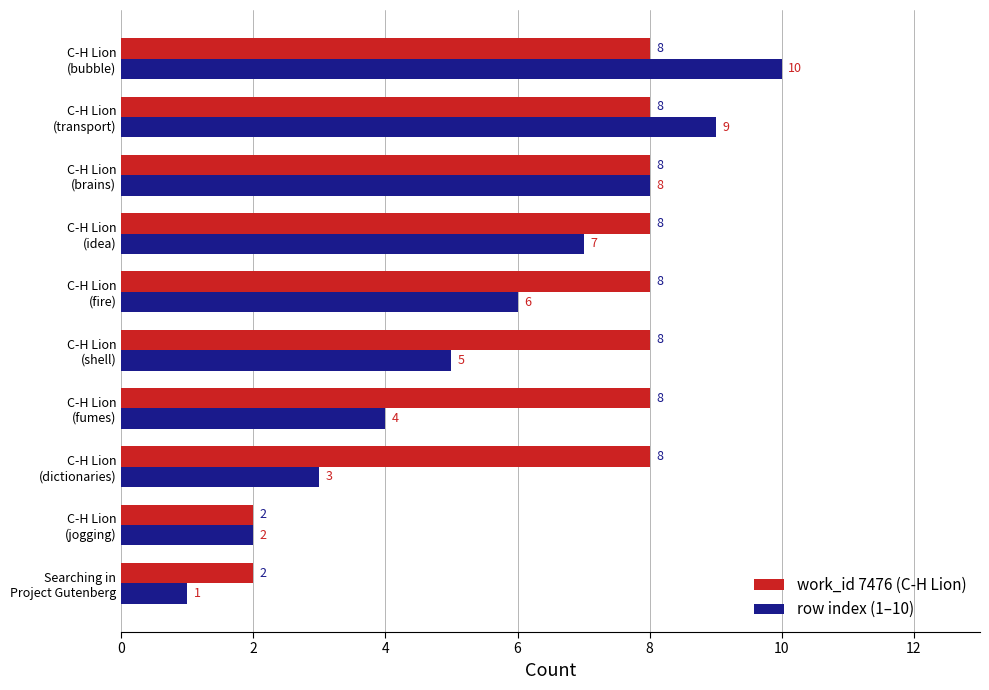

List the series in order of their peak value, highest first.

row index (1–10), work_id 7476 (C-H Lion)